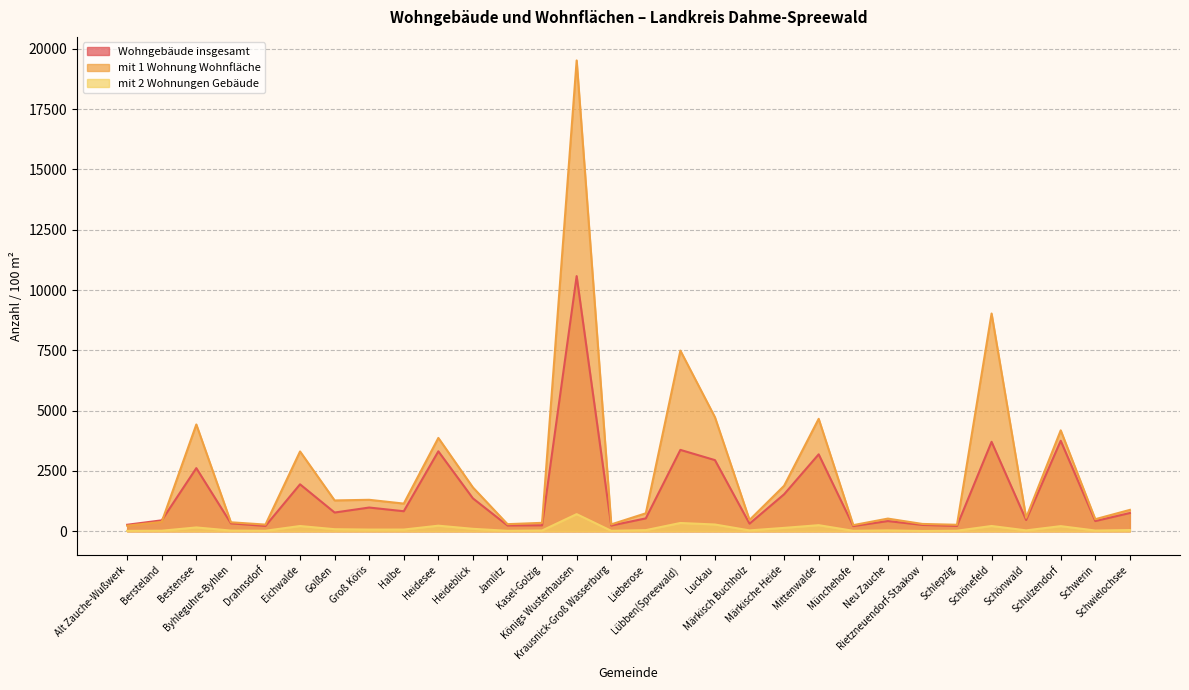

Where is the first local maximum for mit 1 Wohnung Wohnfläche?

Bestensee